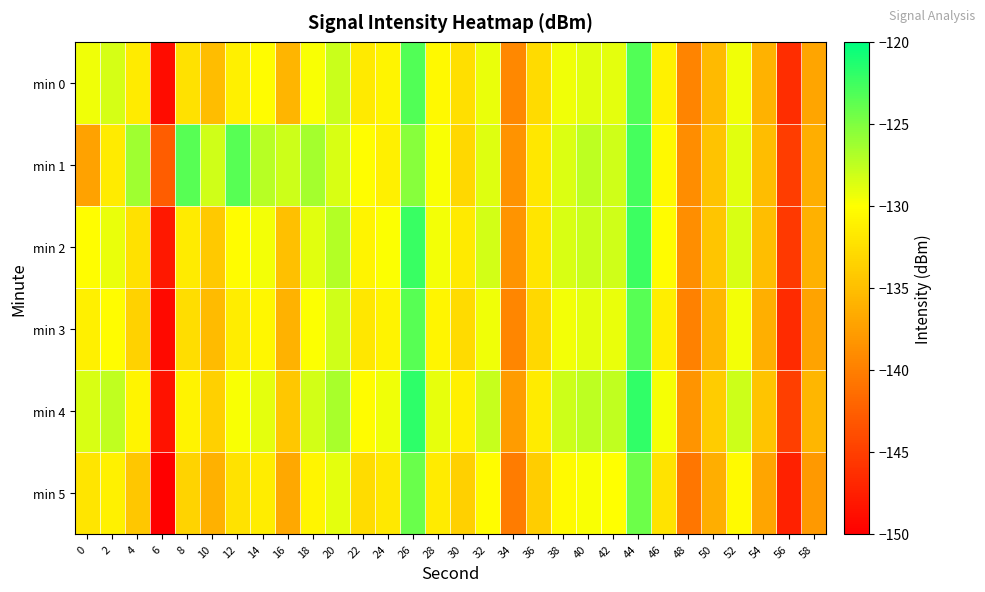

Reading left to right, what are all the values shown in this chart?

min 0: 0=-129.4	2=-128.4	4=-131.5	6=-149.0	8=-132.4	10=-135.2	12=-131.2	14=-130.3	16=-135.8	18=-129.8	20=-127.9	22=-131.7	24=-130.8	26=-123.2	28=-130.5	30=-132.5	32=-129.2	34=-139.2	36=-132.8	38=-129.4	40=-128.8	42=-129.0	44=-123.2	46=-131.1	48=-139.7	50=-135.5	52=-129.4	54=-136.0	56=-146.5	58=-137.0
min 1: 0=-137.3	2=-131.6	4=-126.3	6=-142.7	8=-123.5	10=-128.1	12=-123.4	14=-127.2	16=-128.0	18=-126.5	20=-128.5	22=-130.1	24=-131.2	26=-125.3	28=-129.8	30=-133.1	32=-128.7	34=-138.5	36=-131.9	38=-128.6	40=-127.4	42=-128.1	44=-122.8	46=-130.5	48=-138.9	50=-134.7	52=-128.9	54=-135.2	56=-145.1	58=-136.3
min 2: 0=-130.1	2=-129.2	4=-132.4	6=-148.1	8=-131.5	10=-134.2	12=-130.3	14=-129.5	16=-134.9	18=-128.8	20=-127.1	22=-130.8	24=-129.9	26=-122.3	28=-129.6	30=-131.7	32=-128.3	34=-138.3	36=-132.0	38=-128.5	40=-127.9	42=-128.1	44=-122.4	46=-130.2	48=-138.8	50=-134.5	52=-128.5	54=-135.1	56=-145.5	58=-136.1
min 3: 0=-131.2	2=-130.3	4=-133.5	6=-149.2	8=-132.6	10=-135.3	12=-131.4	14=-130.6	16=-136.0	18=-129.9	20=-128.2	22=-131.9	24=-131.0	26=-123.4	28=-130.7	30=-132.8	32=-129.4	34=-139.4	36=-133.1	38=-129.6	40=-129.0	42=-129.2	44=-123.5	46=-131.3	48=-139.9	50=-135.6	52=-129.6	54=-136.2	56=-146.6	58=-137.2
min 4: 0=-128.5	2=-127.6	4=-130.8	6=-148.5	8=-131.0	10=-133.7	12=-129.8	14=-129.0	16=-134.4	18=-128.3	20=-126.6	22=-130.3	24=-129.4	26=-121.8	28=-129.1	30=-131.2	32=-127.8	34=-137.8	36=-131.5	38=-128.0	40=-127.4	42=-127.6	44=-121.9	46=-129.7	48=-138.3	50=-134.0	52=-128.0	54=-134.6	56=-145.0	58=-135.7
min 5: 0=-132.0	2=-131.1	4=-134.3	6=-150.0	8=-133.4	10=-136.1	12=-132.2	14=-131.4	16=-136.8	18=-130.7	20=-129.0	22=-132.7	24=-131.8	26=-124.2	28=-131.5	30=-133.6	32=-130.2	34=-140.2	36=-133.9	38=-130.4	40=-129.8	42=-130.0	44=-124.3	46=-132.1	48=-140.7	50=-136.4	52=-130.4	54=-137.0	56=-147.4	58=-138.0